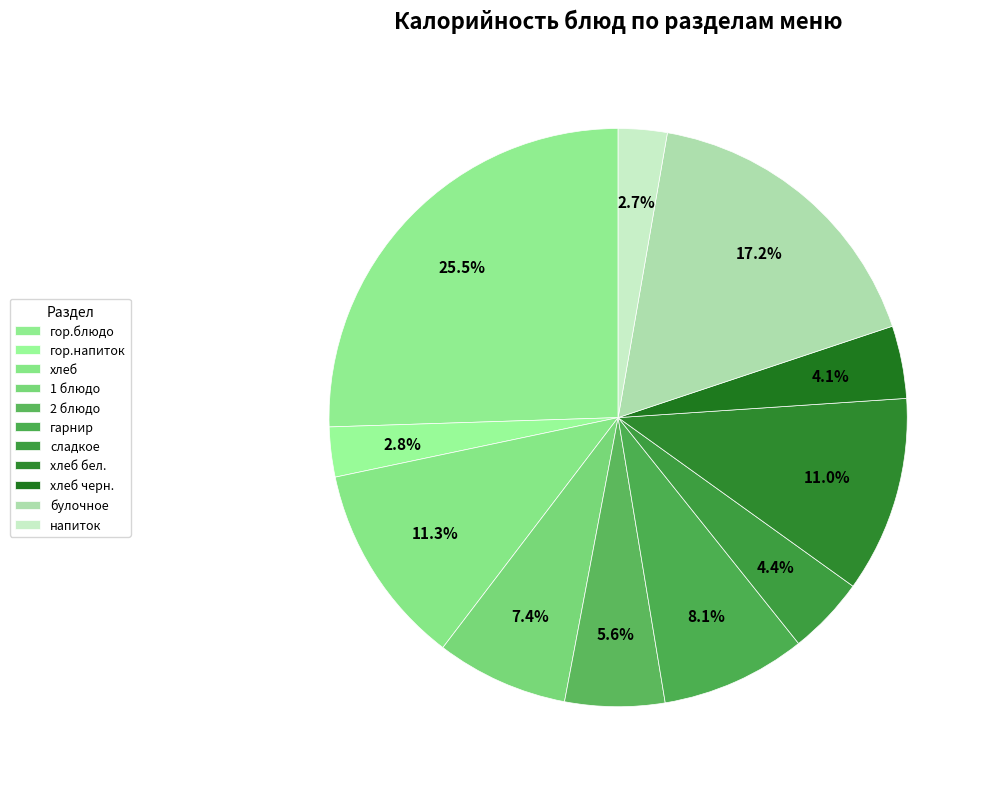

The 1 блюдо slice represents 7% of the pie. True or false?

True